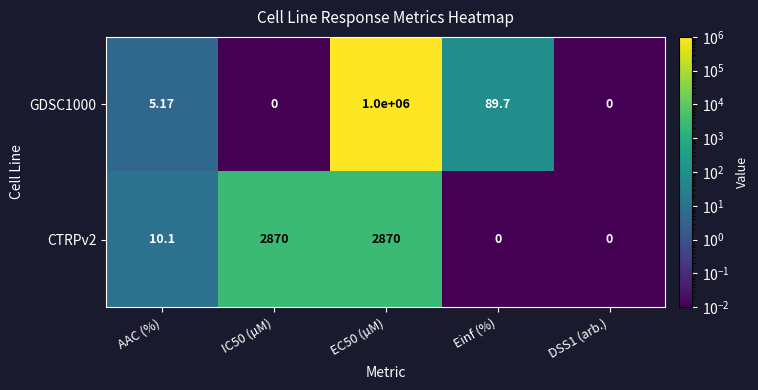

Is the value of GDSC1000 at AAC (%) greater than the value of CTRPv2 at AAC (%)?

No